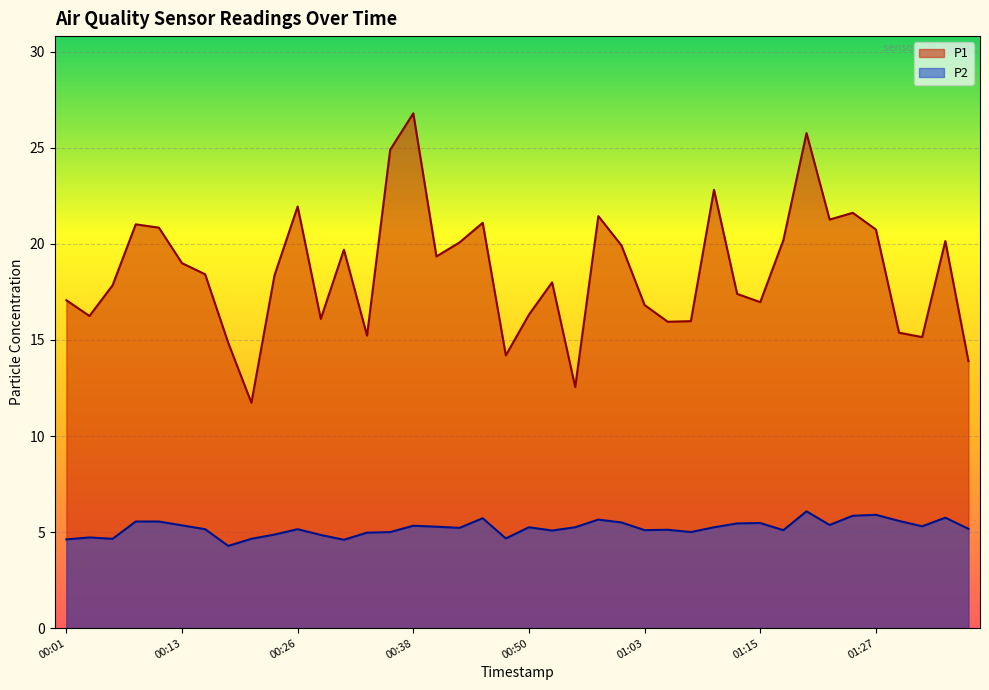

True or false: P1 and P2 cross at least once.

False